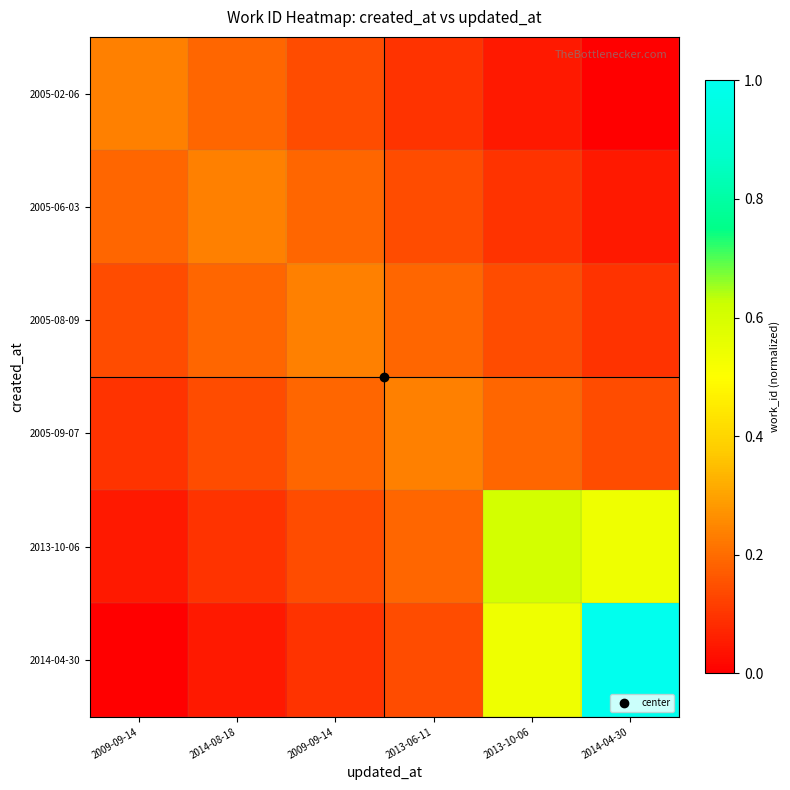

At how many categories does at least one series exceed 0?

6